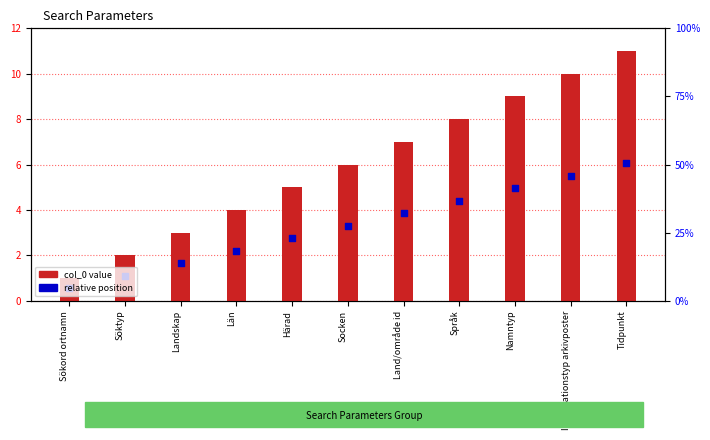

At how many categories does at least one series exceed 7?

4